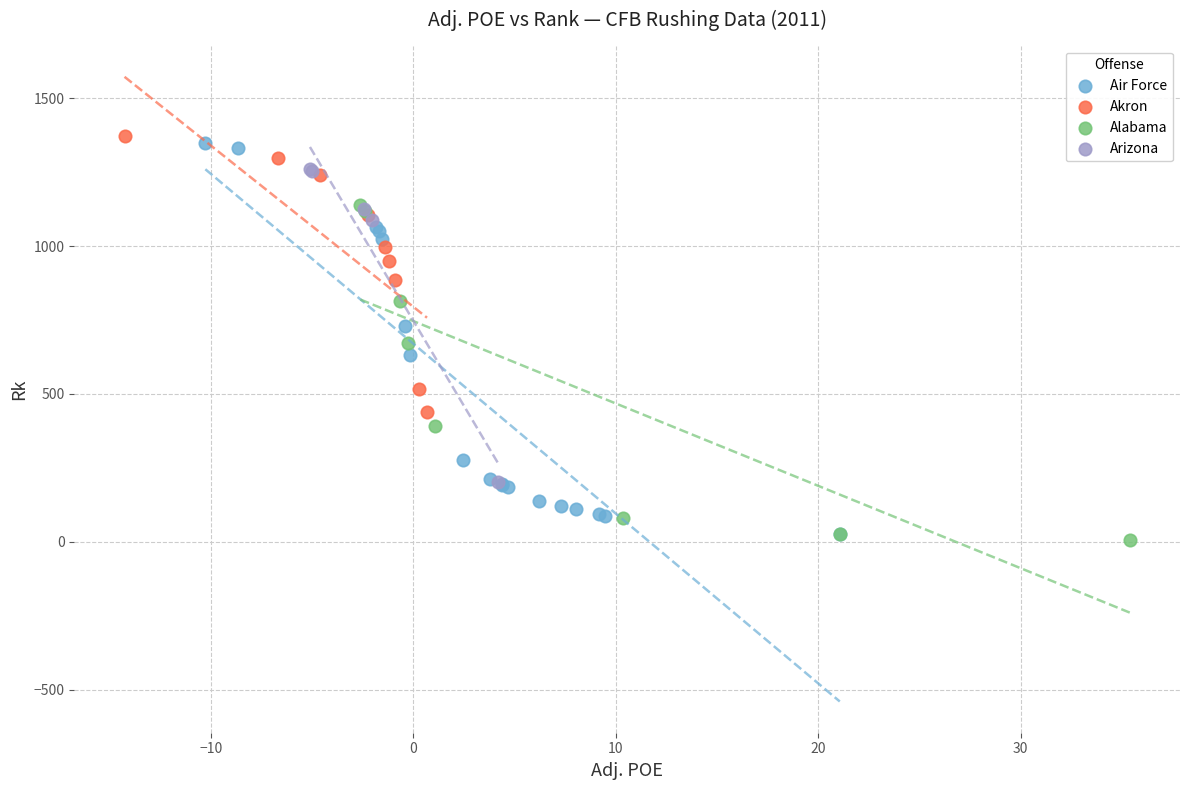

Which series has the widest spread of Y values?

Air Force